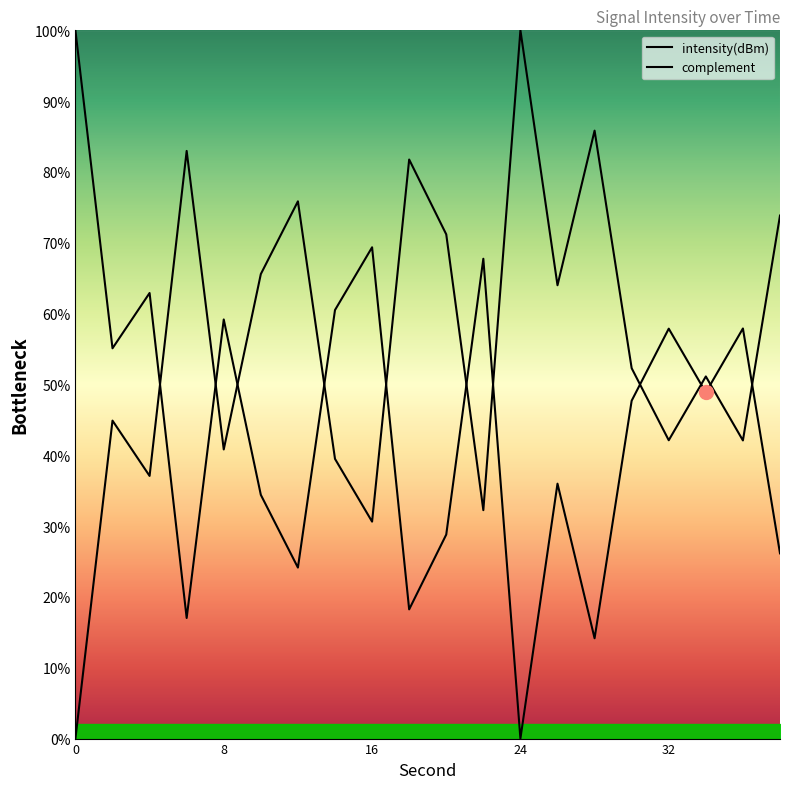

Is this an area chart (filled region under the line)?

No